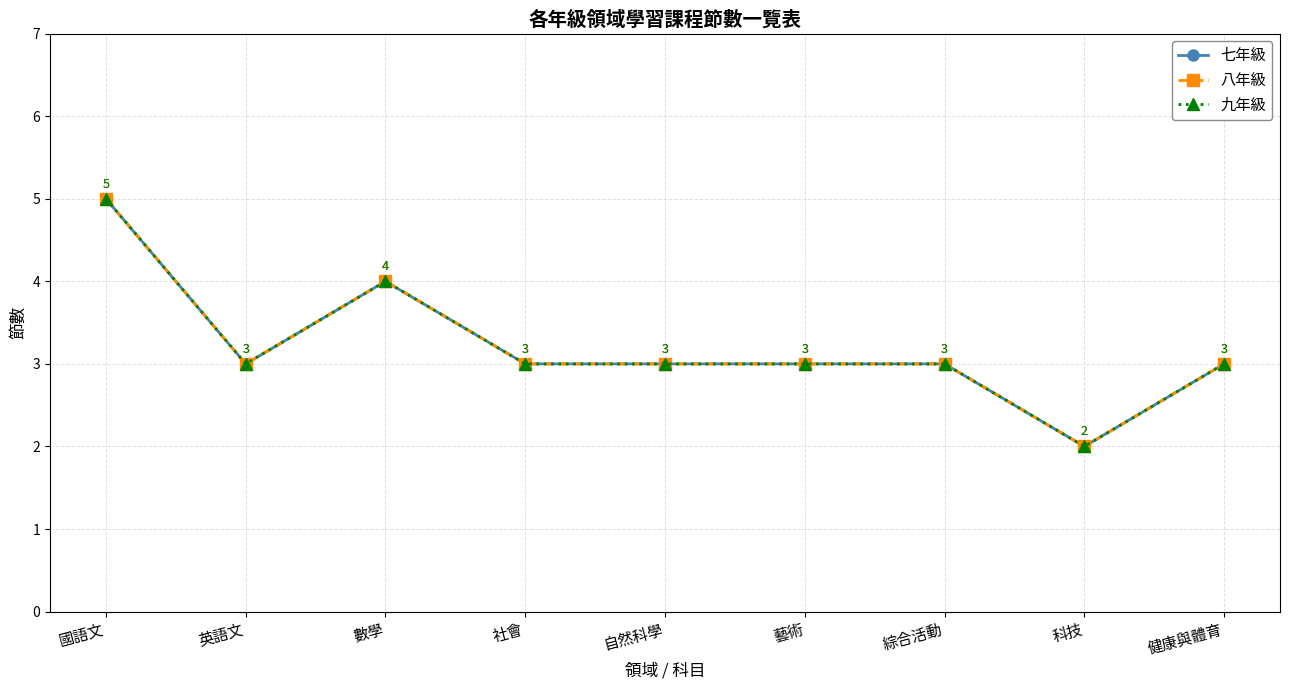

Does the chart display data point markers on the line(s)?

Yes